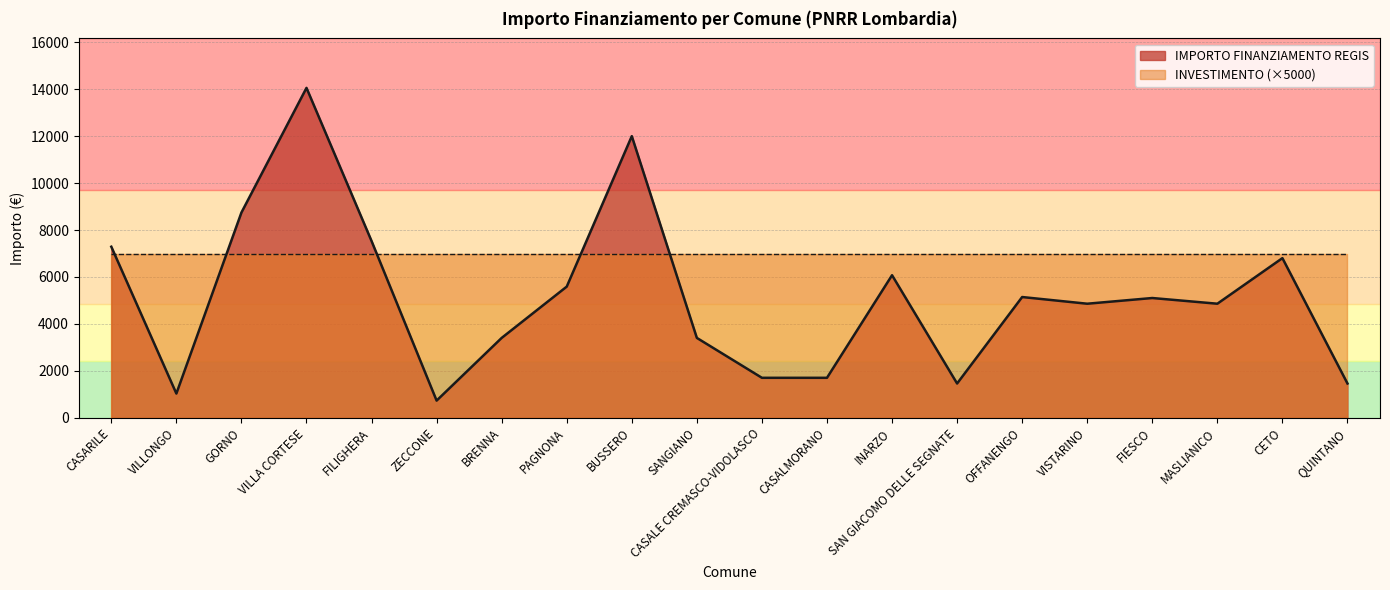

How many lines are shown in the chart?

2